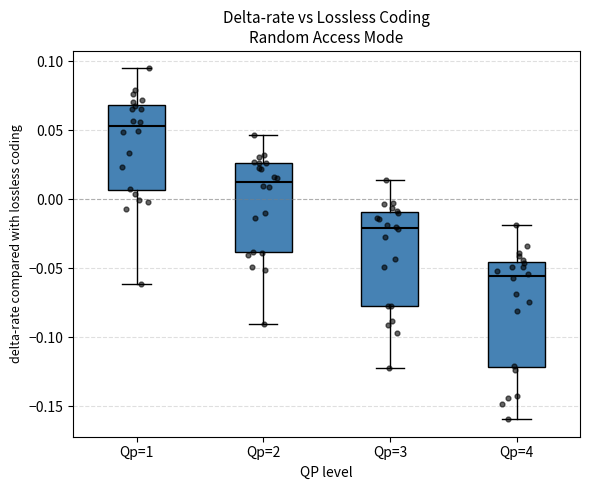

Reading left to right, transcribe this box plot: for each box, give where its median line is, the range the box spans, and where its two whiskers end, as read against the y-axis. The values are not printed on the chart, so give them approximately, as read against the axis.

Qp=1: median 0.055, box 0.005 to 0.070, whiskers -0.060 to 0.095
Qp=2: median 0.010, box -0.040 to 0.025, whiskers -0.090 to 0.045
Qp=3: median -0.020, box -0.075 to -0.010, whiskers -0.120 to 0.015
Qp=4: median -0.055, box -0.120 to -0.045, whiskers -0.160 to -0.020